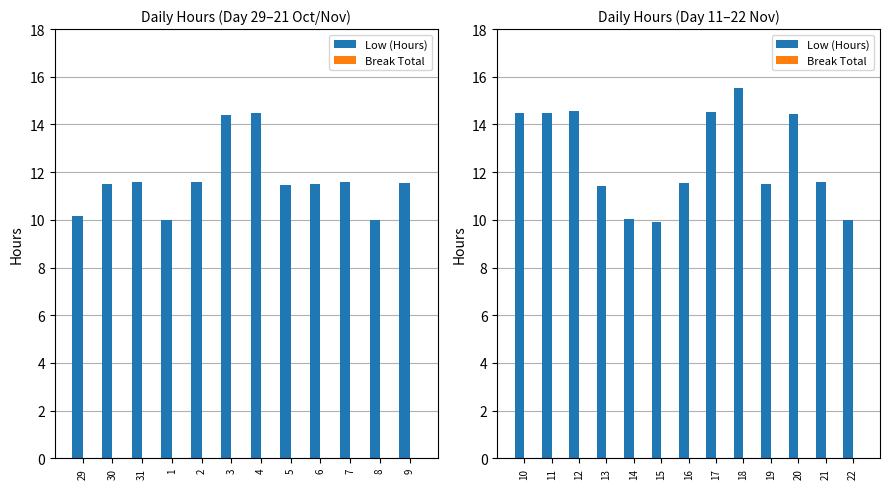

What is the maximum value shown in the chart?

15.6